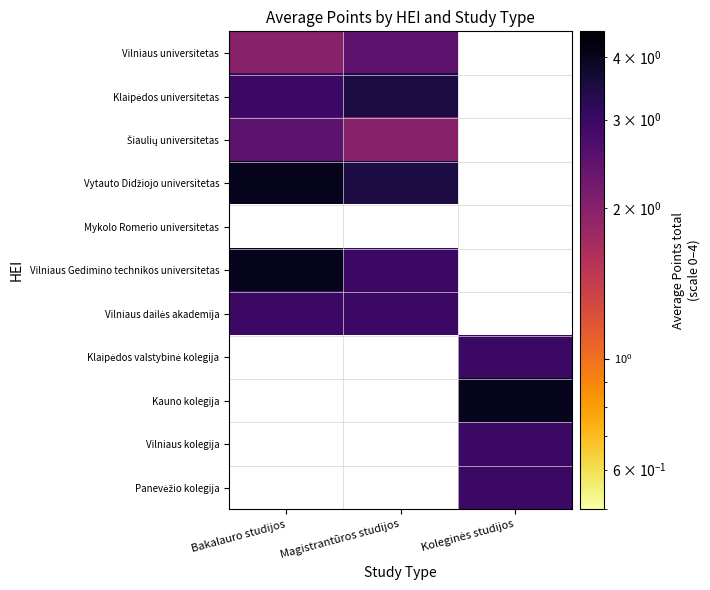

List the series in order of their peak value, highest first.

Vytauto Didžiojo universitetas, Vilniaus Gedimino technikos universitetas, Kauno kolegija, Klaipėdos universitetas, Vilniaus dailės akademija, Klaipėdos valstybinė kolegija, Vilniaus kolegija, Panevėžio kolegija, Vilniaus universitetas, Šiaulių universitetas, Mykolo Romerio universitetas